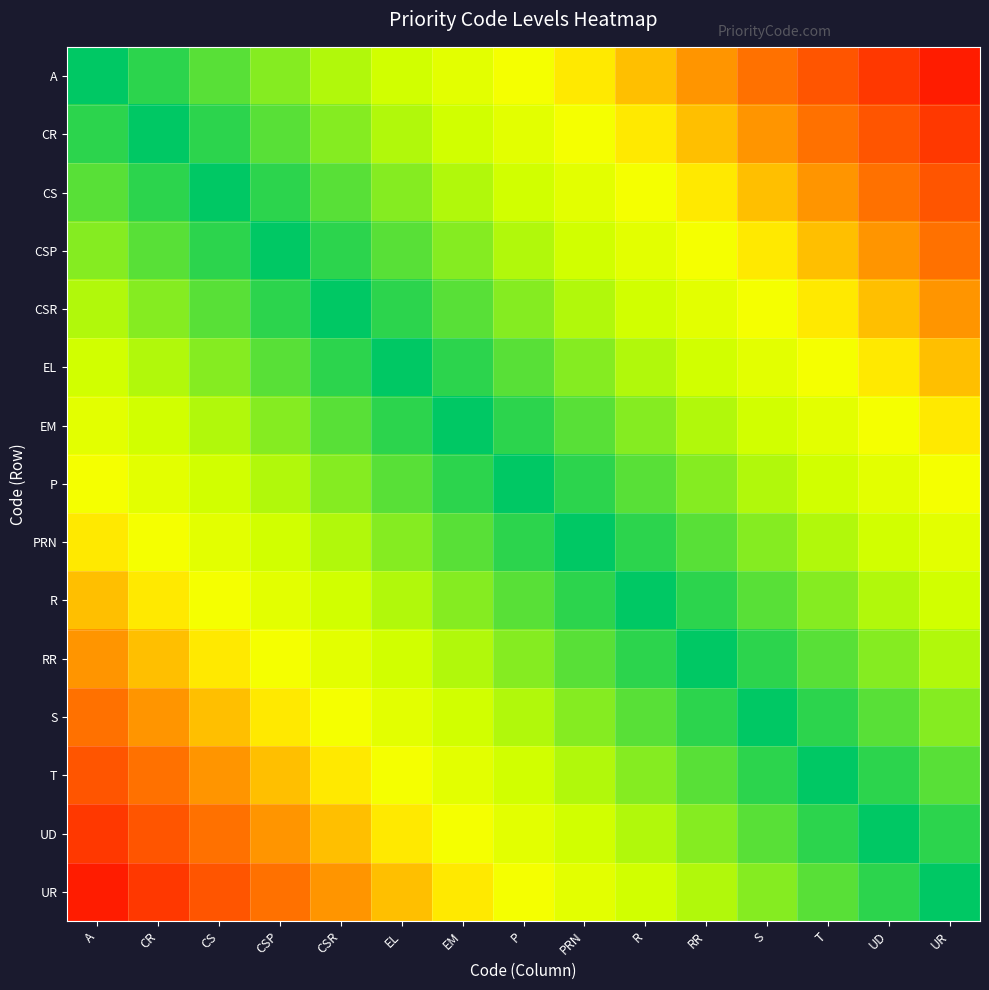

Reading right to left, what are all the values shown in this chart?

A: UR=0.9	UD=0.9	T=0.8	S=0.7	RR=0.7	R=0.6	PRN=0.5	P=0.5	EM=0.4	EL=0.3	CSR=0.3	CSP=0.2	CS=0.1	CR=0.1	A=0.0
CR: UR=0.9	UD=0.8	T=0.7	S=0.7	RR=0.6	R=0.5	PRN=0.5	P=0.4	EM=0.3	EL=0.3	CSR=0.2	CSP=0.1	CS=0.1	CR=0.0	A=0.1
CS: UR=0.8	UD=0.7	T=0.7	S=0.6	RR=0.5	R=0.5	PRN=0.4	P=0.3	EM=0.3	EL=0.2	CSR=0.1	CSP=0.1	CS=0.0	CR=0.1	A=0.1
CSP: UR=0.7	UD=0.7	T=0.6	S=0.5	RR=0.5	R=0.4	PRN=0.3	P=0.3	EM=0.2	EL=0.1	CSR=0.1	CSP=0.0	CS=0.1	CR=0.1	A=0.2
CSR: UR=0.7	UD=0.6	T=0.5	S=0.5	RR=0.4	R=0.3	PRN=0.3	P=0.2	EM=0.1	EL=0.1	CSR=0.0	CSP=0.1	CS=0.1	CR=0.2	A=0.3
EL: UR=0.6	UD=0.5	T=0.5	S=0.4	RR=0.3	R=0.3	PRN=0.2	P=0.1	EM=0.1	EL=0.0	CSR=0.1	CSP=0.1	CS=0.2	CR=0.3	A=0.3
EM: UR=0.5	UD=0.5	T=0.4	S=0.3	RR=0.3	R=0.2	PRN=0.1	P=0.1	EM=0.0	EL=0.1	CSR=0.1	CSP=0.2	CS=0.3	CR=0.3	A=0.4
P: UR=0.5	UD=0.4	T=0.3	S=0.3	RR=0.2	R=0.1	PRN=0.1	P=0.0	EM=0.1	EL=0.1	CSR=0.2	CSP=0.3	CS=0.3	CR=0.4	A=0.5
PRN: UR=0.4	UD=0.3	T=0.3	S=0.2	RR=0.1	R=0.1	PRN=0.0	P=0.1	EM=0.1	EL=0.2	CSR=0.3	CSP=0.3	CS=0.4	CR=0.5	A=0.5
R: UR=0.3	UD=0.3	T=0.2	S=0.1	RR=0.1	R=0.0	PRN=0.1	P=0.1	EM=0.2	EL=0.3	CSR=0.3	CSP=0.4	CS=0.5	CR=0.5	A=0.6
RR: UR=0.3	UD=0.2	T=0.1	S=0.1	RR=0.0	R=0.1	PRN=0.1	P=0.2	EM=0.3	EL=0.3	CSR=0.4	CSP=0.5	CS=0.5	CR=0.6	A=0.7
S: UR=0.2	UD=0.1	T=0.1	S=0.0	RR=0.1	R=0.1	PRN=0.2	P=0.3	EM=0.3	EL=0.4	CSR=0.5	CSP=0.5	CS=0.6	CR=0.7	A=0.7
T: UR=0.1	UD=0.1	T=0.0	S=0.1	RR=0.1	R=0.2	PRN=0.3	P=0.3	EM=0.4	EL=0.5	CSR=0.5	CSP=0.6	CS=0.7	CR=0.7	A=0.8
UD: UR=0.1	UD=0.0	T=0.1	S=0.1	RR=0.2	R=0.3	PRN=0.3	P=0.4	EM=0.5	EL=0.5	CSR=0.6	CSP=0.7	CS=0.7	CR=0.8	A=0.9
UR: UR=0.0	UD=0.1	T=0.1	S=0.2	RR=0.3	R=0.3	PRN=0.4	P=0.5	EM=0.5	EL=0.6	CSR=0.7	CSP=0.7	CS=0.8	CR=0.9	A=0.9